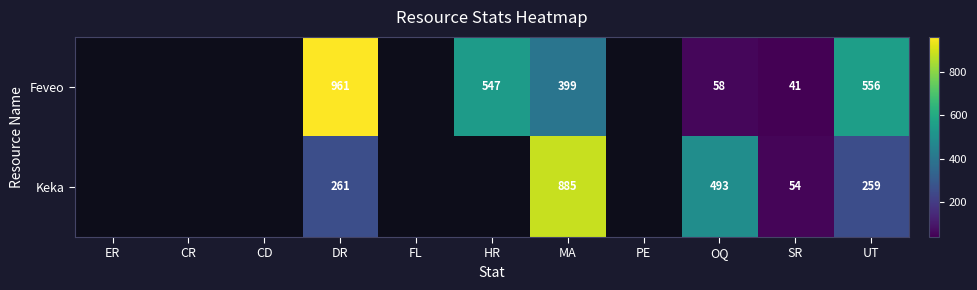

The Keka series shows 54 at SR. True or false?

True